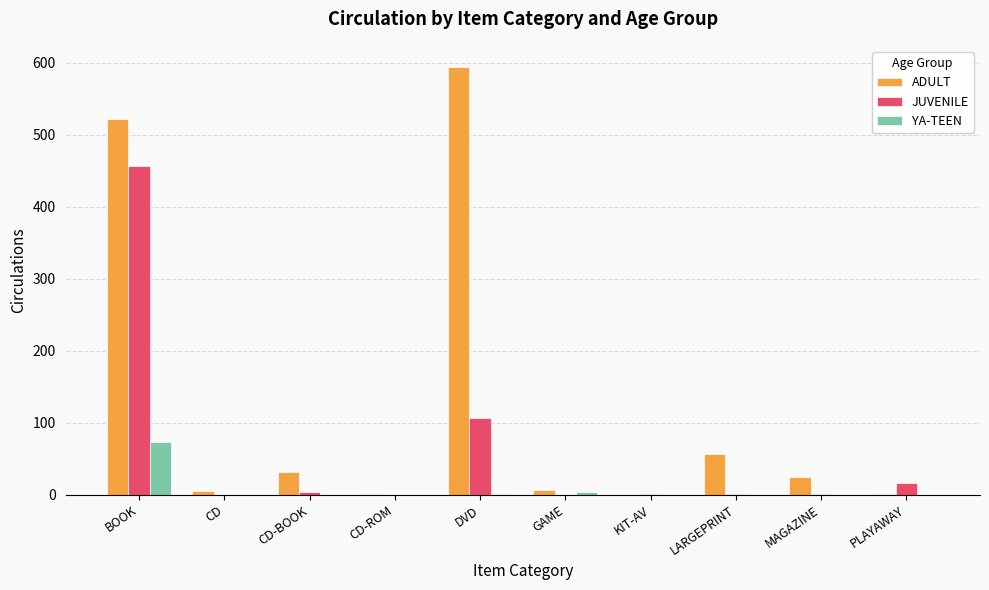

What is the total value across all series at DVD?

701